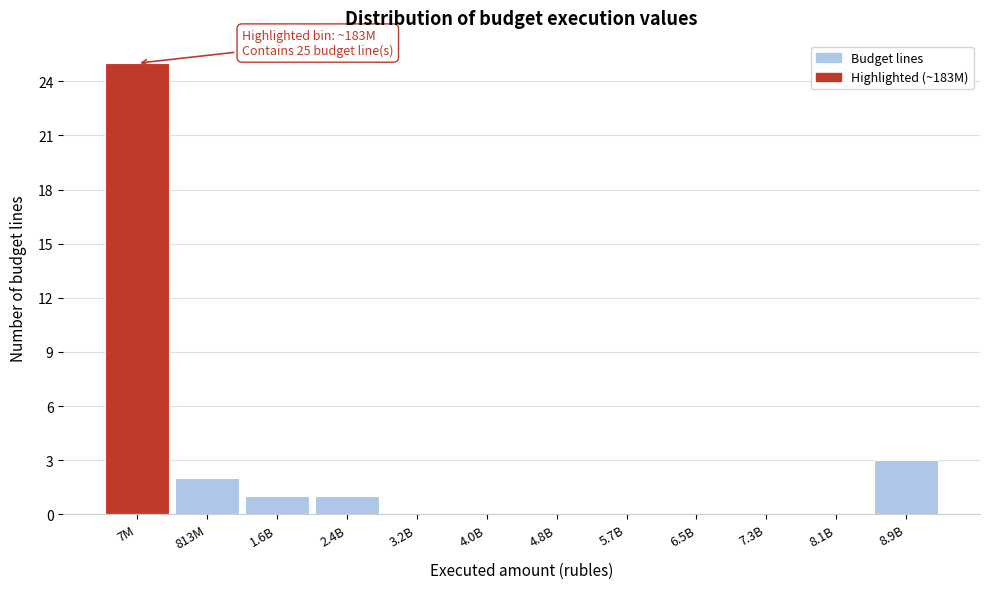

Reading left to right, extract all data points from this chart.

7M=25	813M=2	1.6B=1	2.4B=1	3.2B=0	4.0B=0	4.8B=0	5.7B=0	6.5B=0	7.3B=0	8.1B=0	8.9B=3